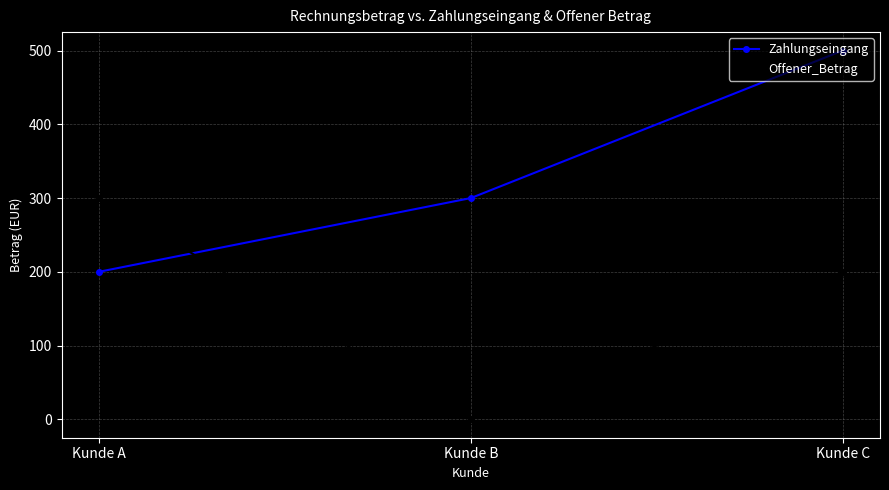

How many lines are shown in the chart?

2